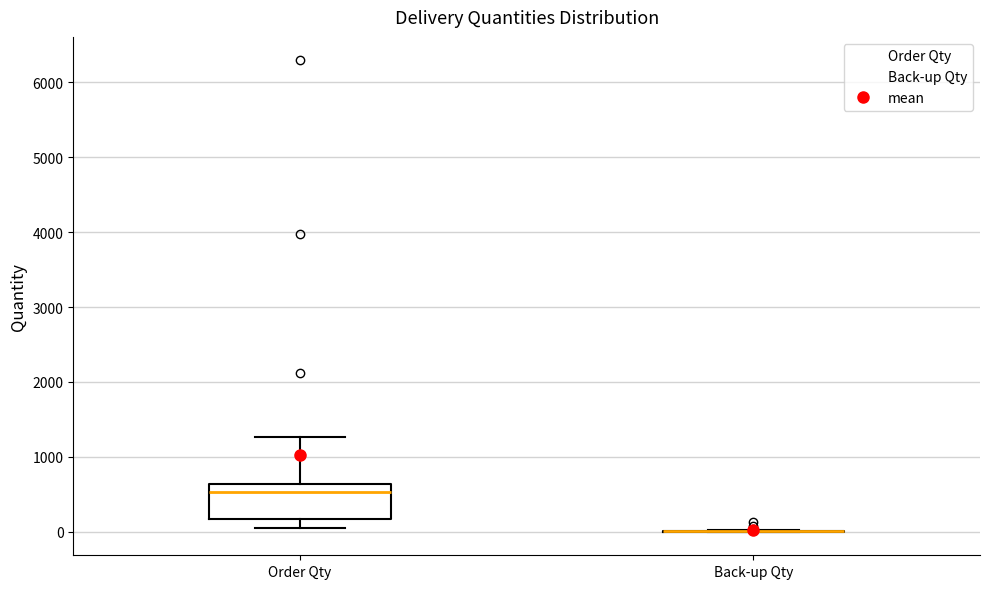

Where is the upper edge of the box for Order Qty on the y-axis? The values are not printed on the chart, so give them approximately, as read against the axis.

600